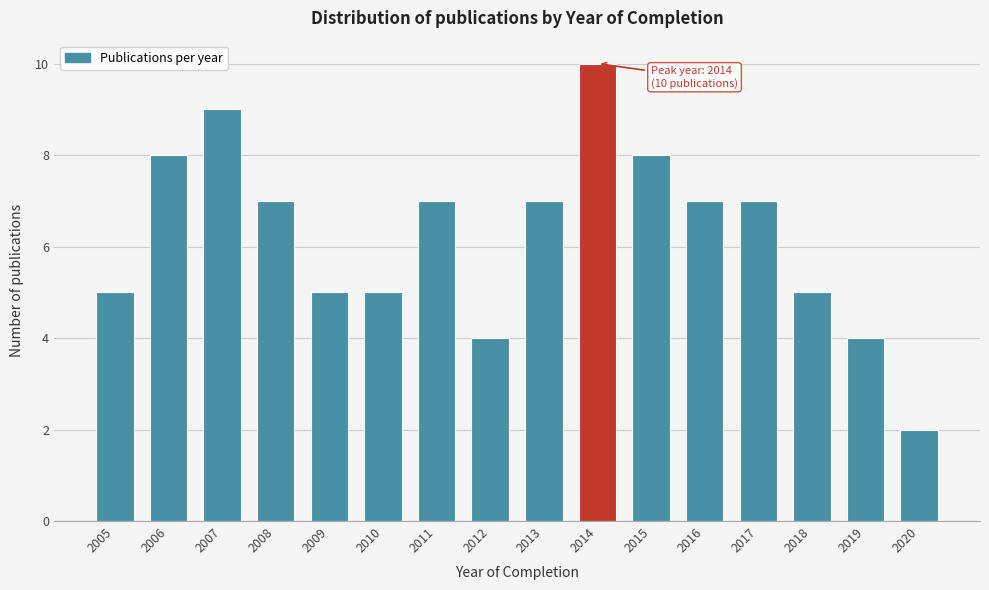

Reading right to left, list all the values displayed in this chart.

2020=2	2019=4	2018=5	2017=7	2016=7	2015=8	2014=10	2013=7	2012=4	2011=7	2010=5	2009=5	2008=7	2007=9	2006=8	2005=5